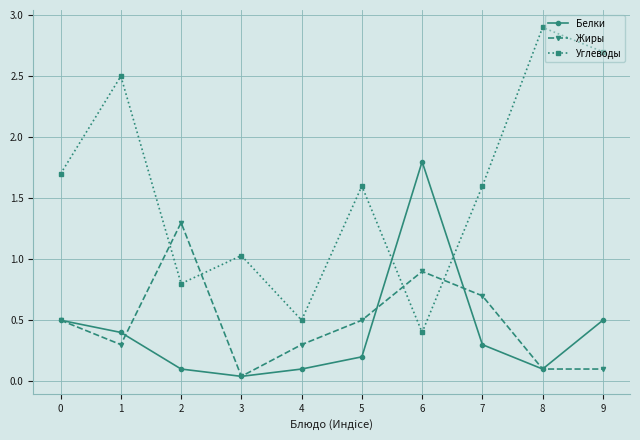

List the series in order of their peak value, highest first.

Углеводы, Белки, Жиры